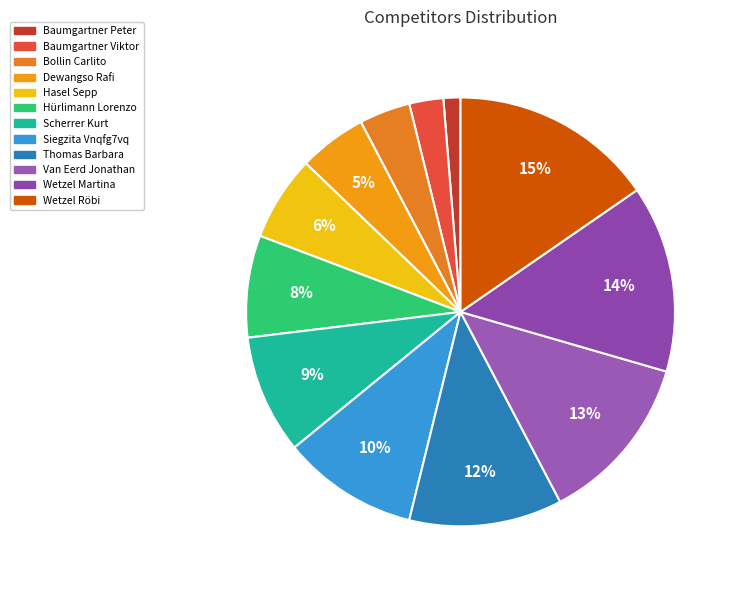

To the nearest percent, what is the average slice percentage?

8%